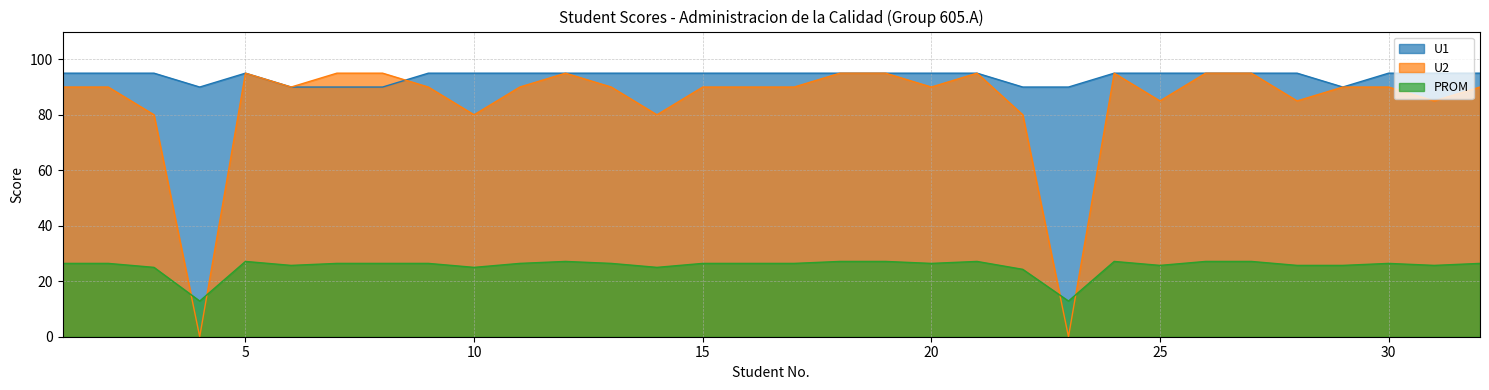

What is the difference between the highest and lowest values at 22?

65.7